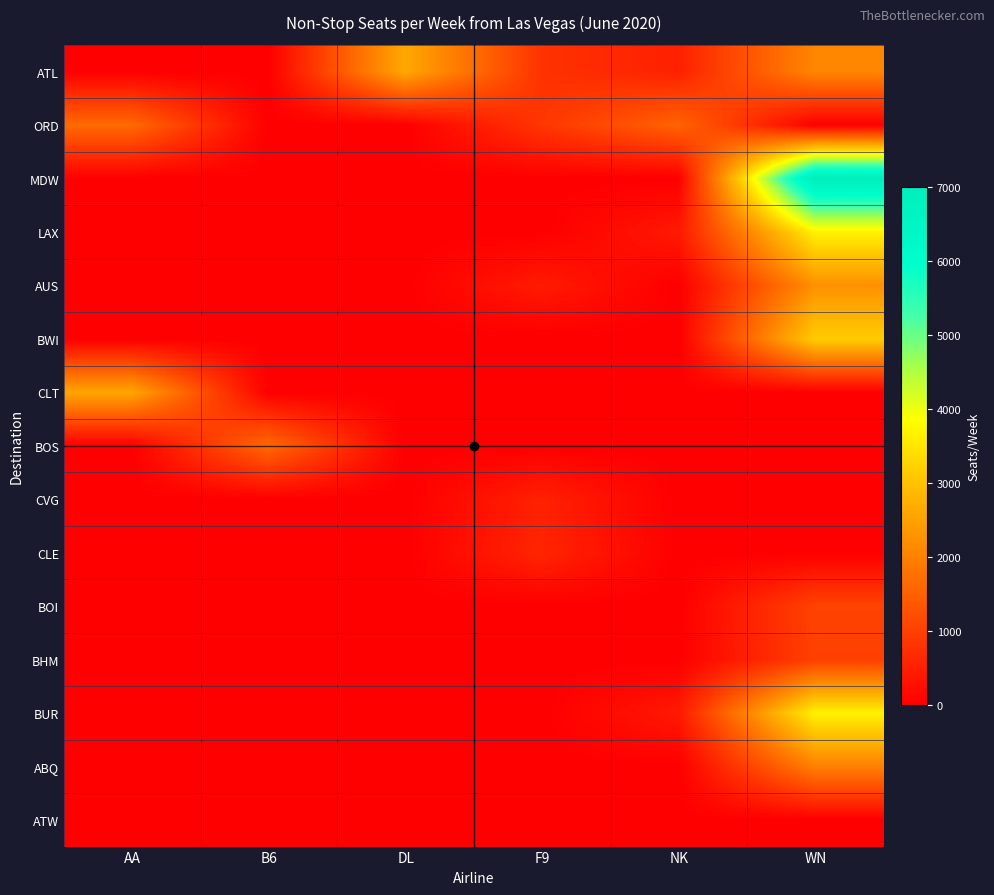

At how many categories does at least one series exceed 1544?

5